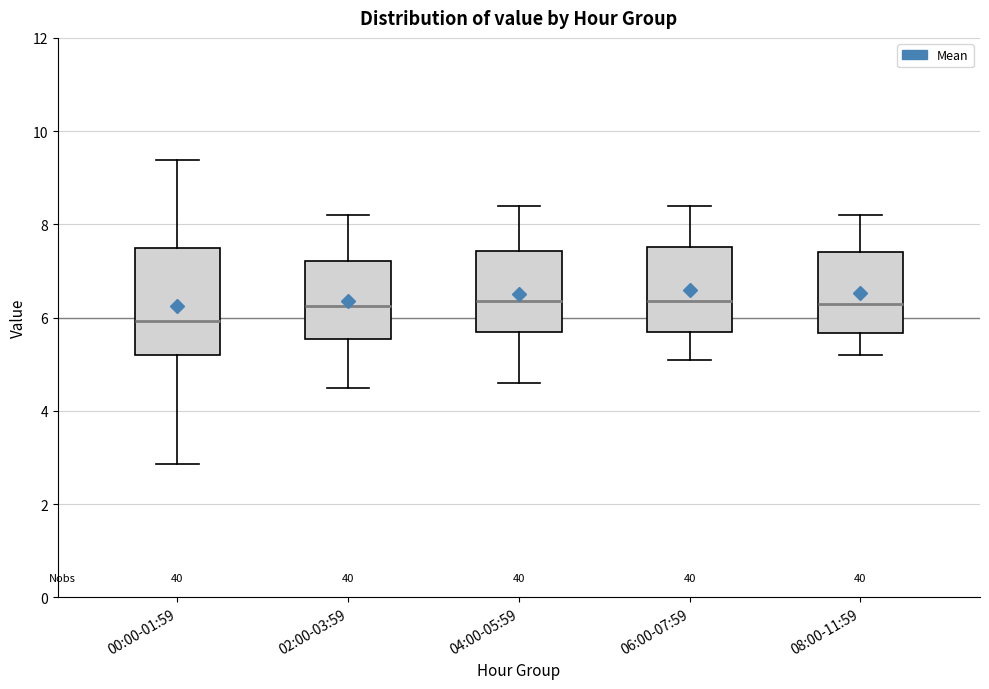

Reading left to right, read every box against the y-axis: the position of its median line, the range the box covers, and the ends of its whiskers. The values are not printed on the chart, so give them approximately, as read against the axis.

00:00-01:59: median 6.0, box 5.2 to 7.6, whiskers 2.8 to 9.4
02:00-03:59: median 6.2, box 5.6 to 7.2, whiskers 4.6 to 8.2
04:00-05:59: median 6.4, box 5.8 to 7.4, whiskers 4.6 to 8.4
06:00-07:59: median 6.4, box 5.8 to 7.6, whiskers 5.2 to 8.4
08:00-11:59: median 6.4, box 5.6 to 7.4, whiskers 5.2 to 8.2